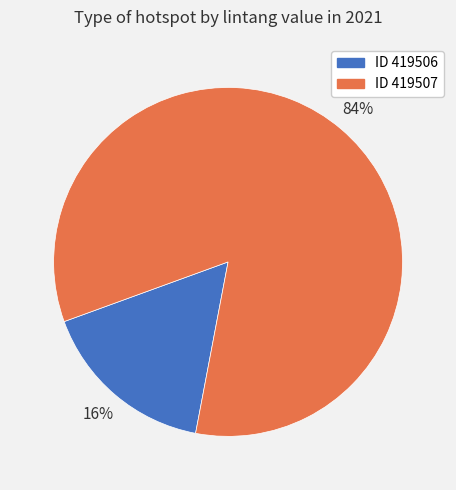

Is there a majority slice in this chart?

Yes